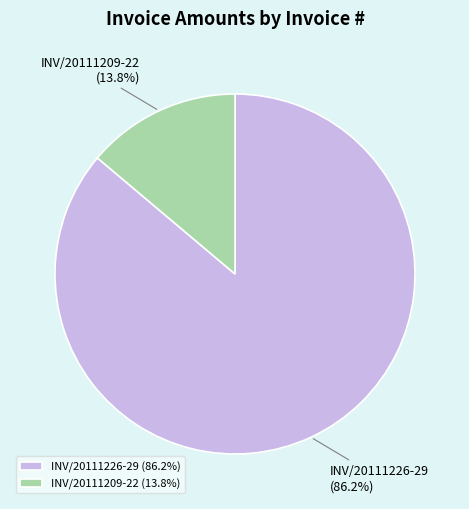

Is the sum of INV/20111226-29 and INV/20111209-22 greater than half?

Yes